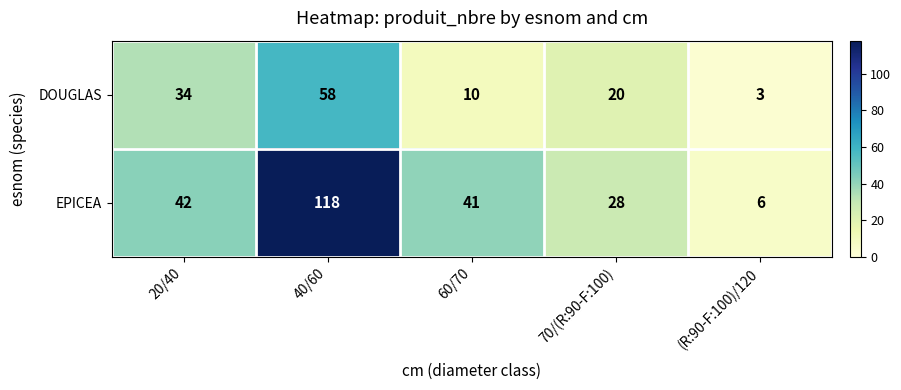

Where does the EPICEA series first go above 41?

20/40